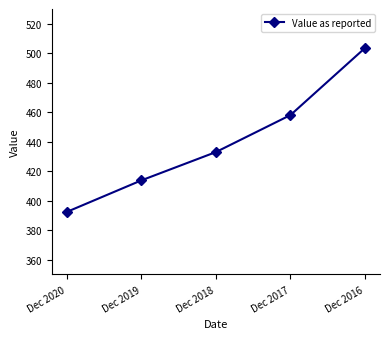

Is it true that the value at Dec 2017 is 791.0?

False